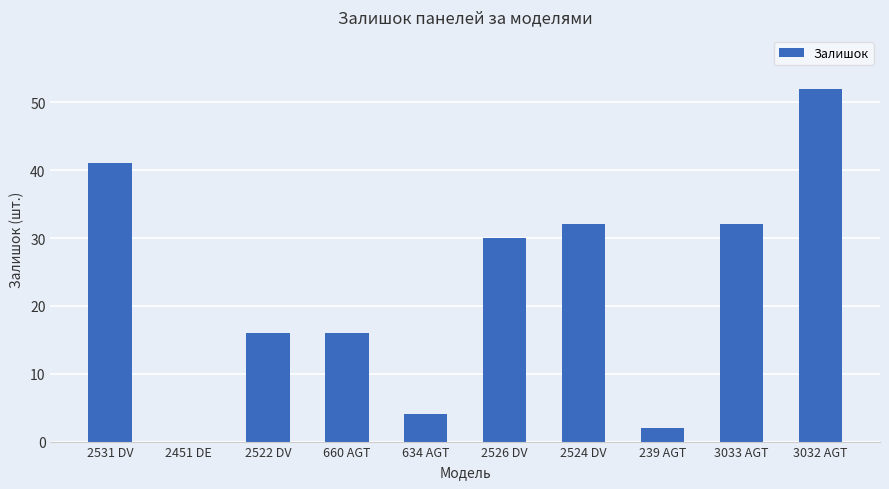

What is the sum of all values?

225